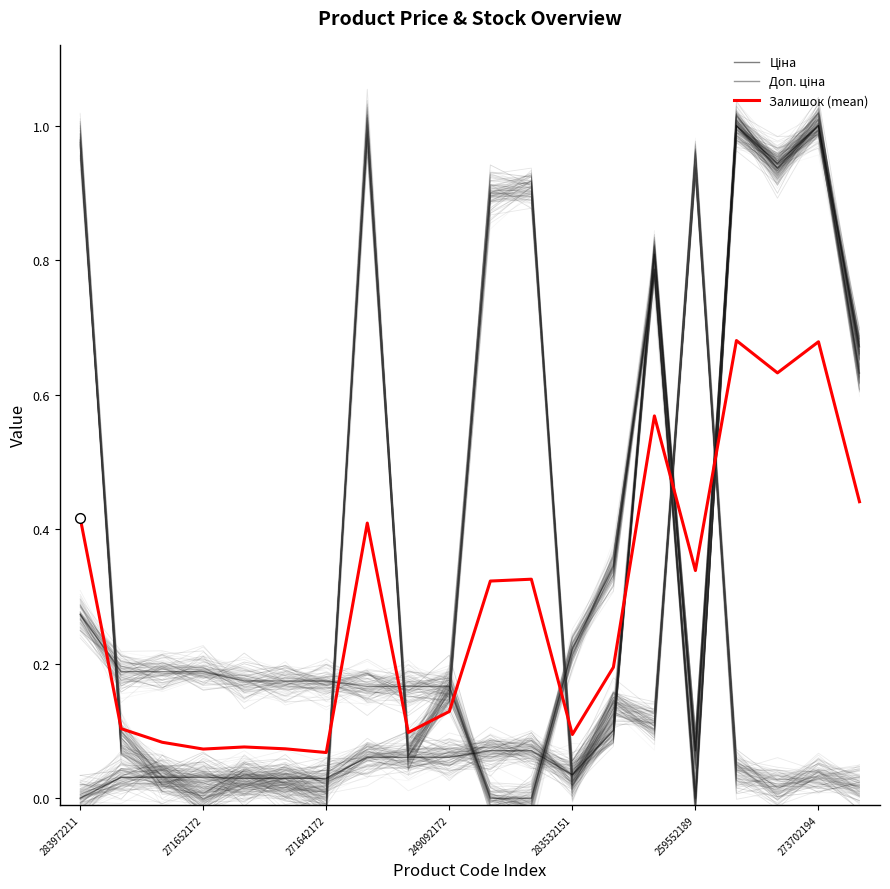

What are all the series names shown in the legend?

Ціна, Доп. ціна, Залишок (mean)